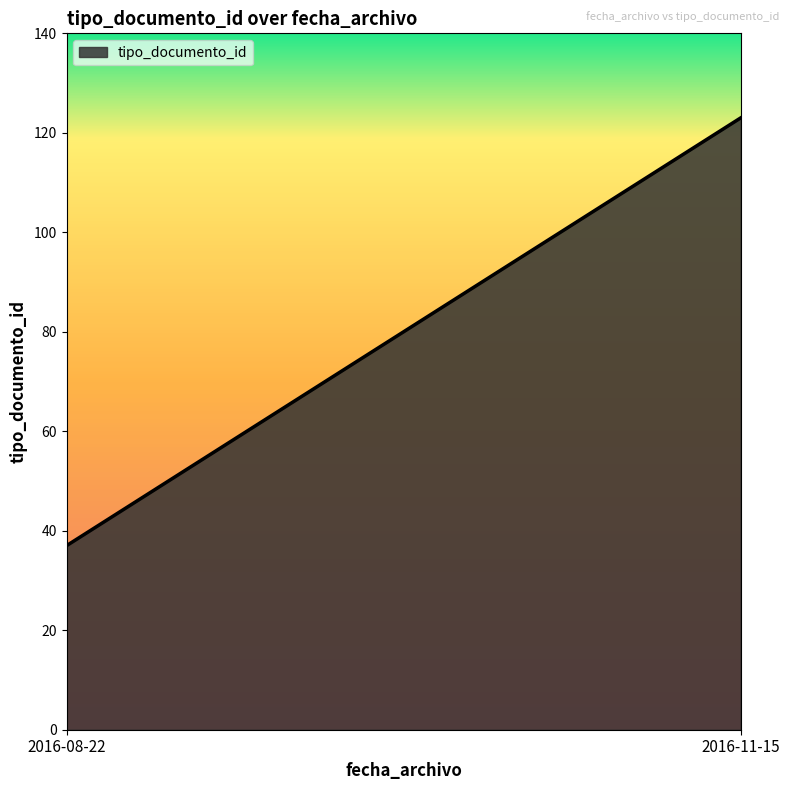

Between 2016-08-22 and 2016-08-22, which is larger?

2016-08-22